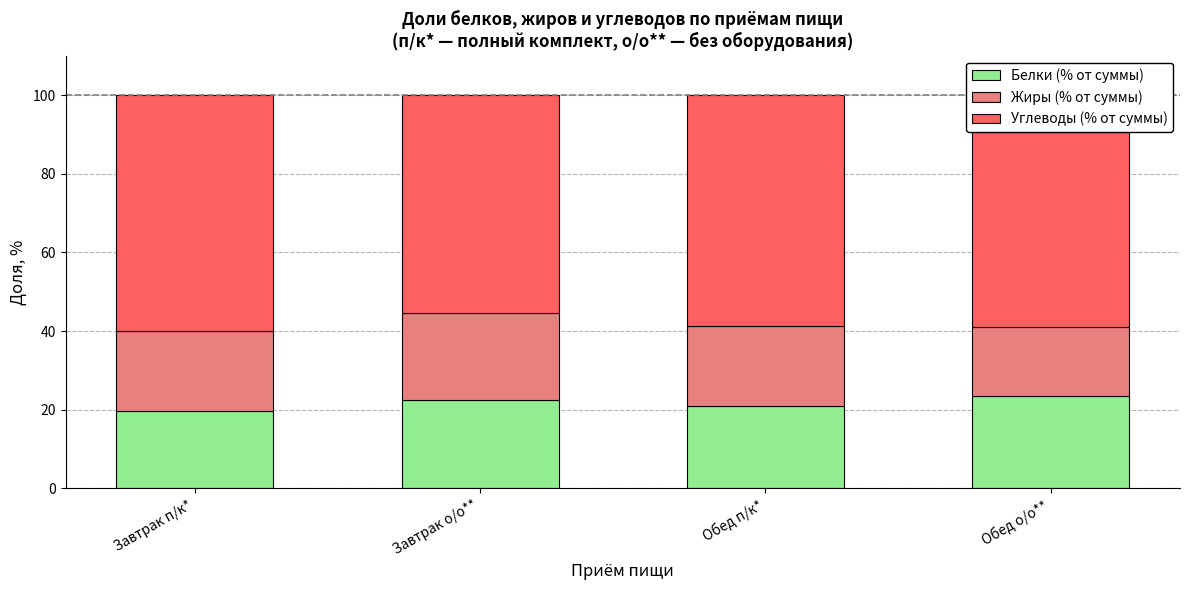

What is the total value across all series at Завтрак о/о**?

100.0